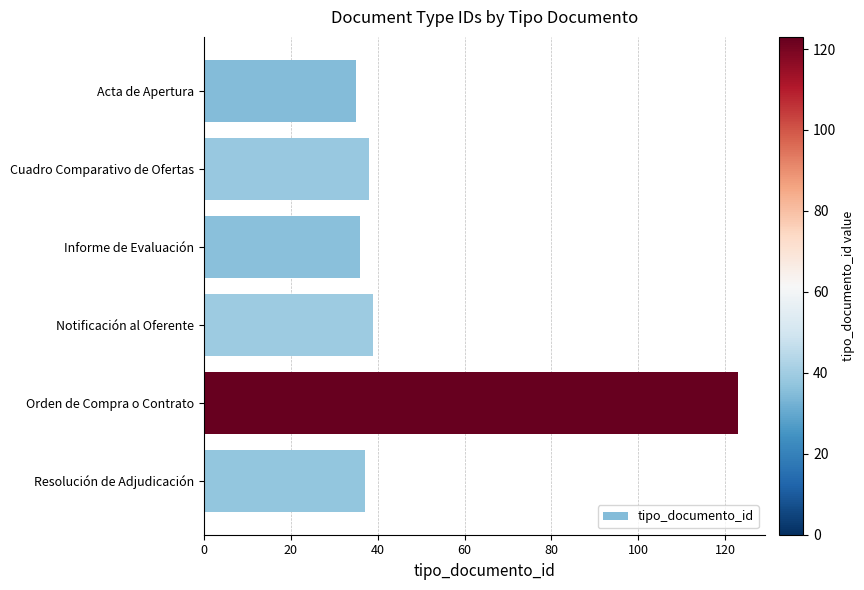

Reading top to bottom, what are all the values shown in this chart?

35	38	36	39	123	37